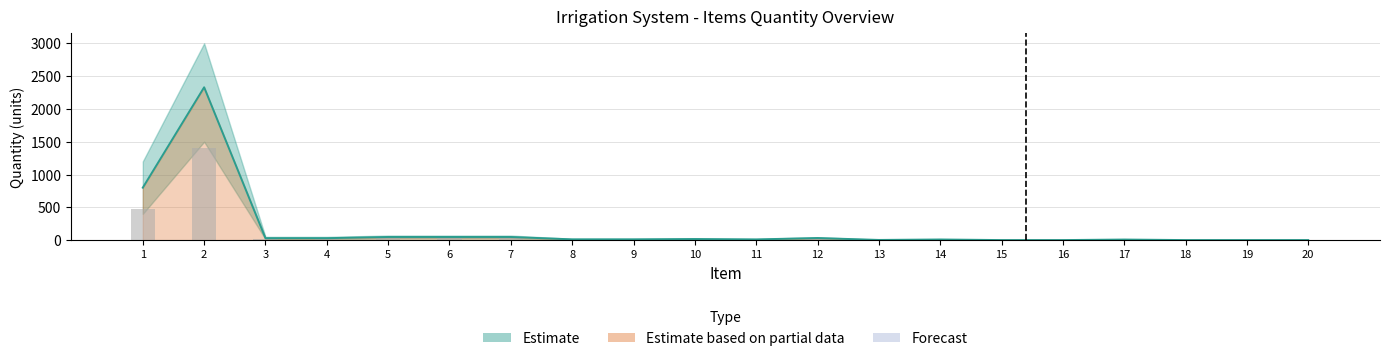

What is the total value across all series at 18?

1.6